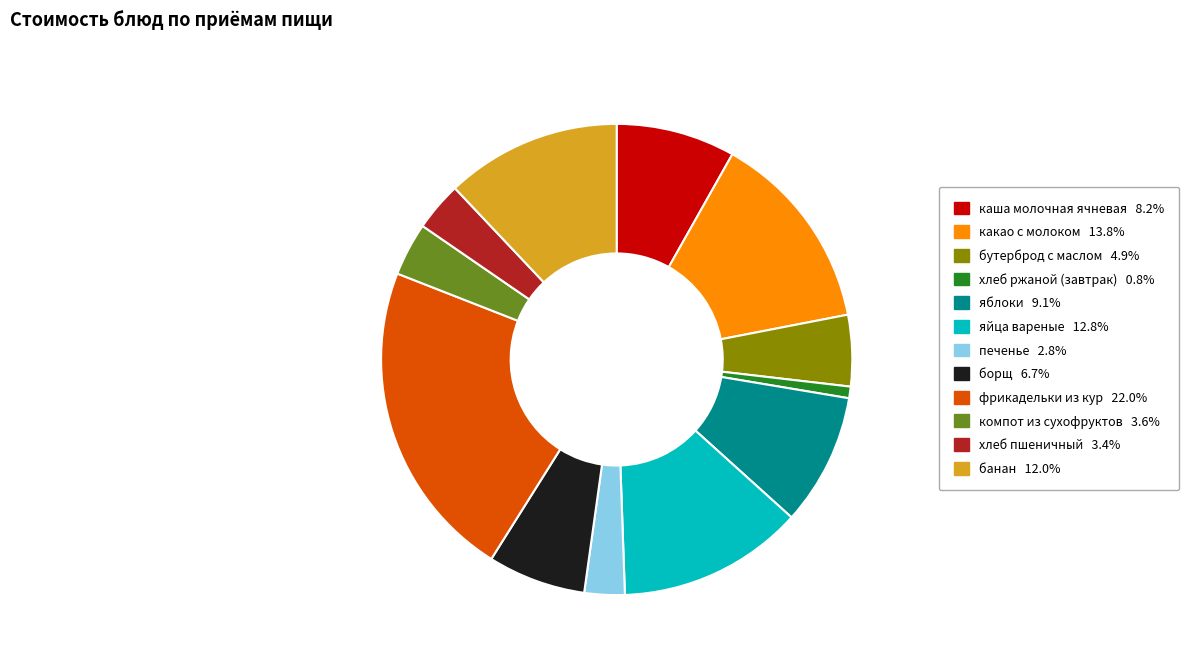

How many segments does this pie chart have?

12